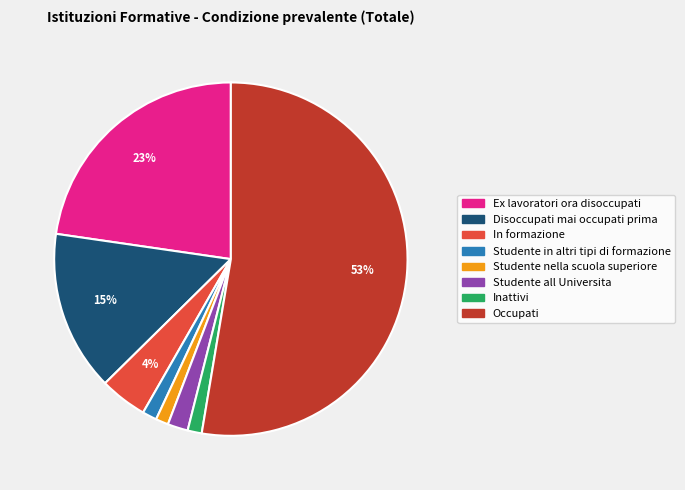

How many segments does this pie chart have?

8